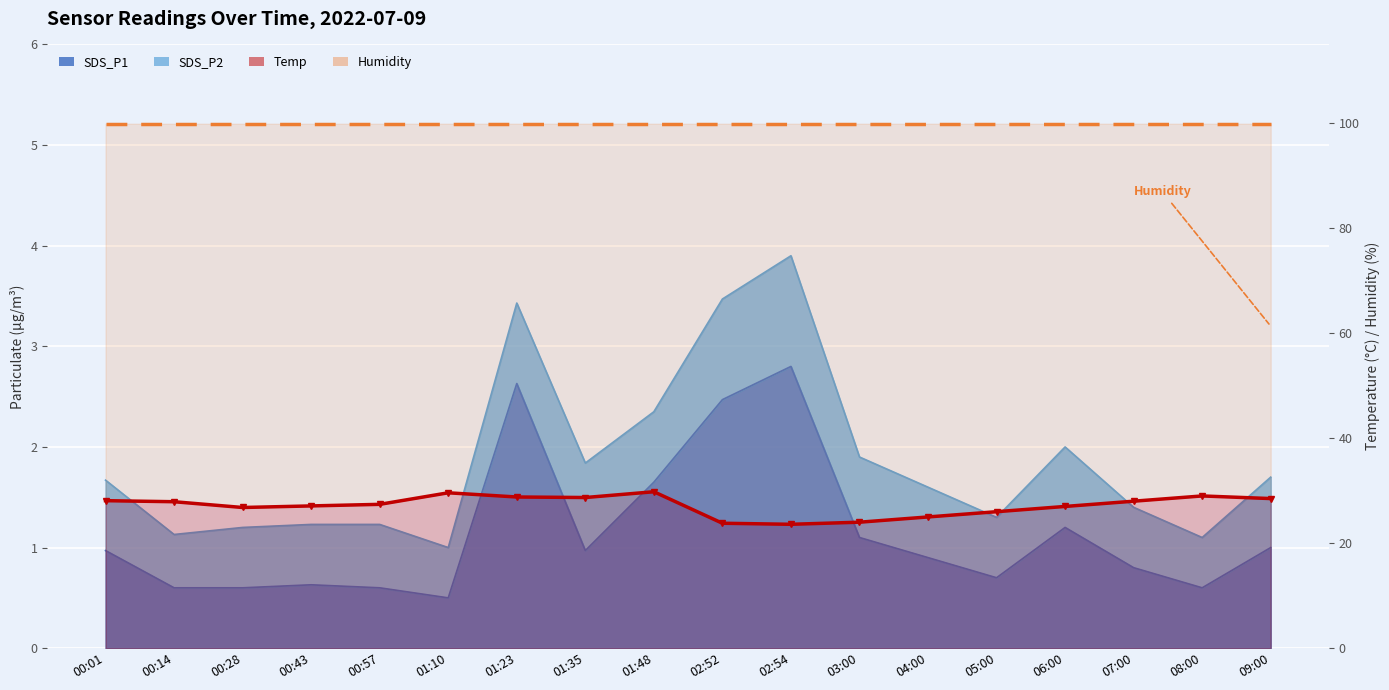

Where is the first local maximum for Temp line?

01:10